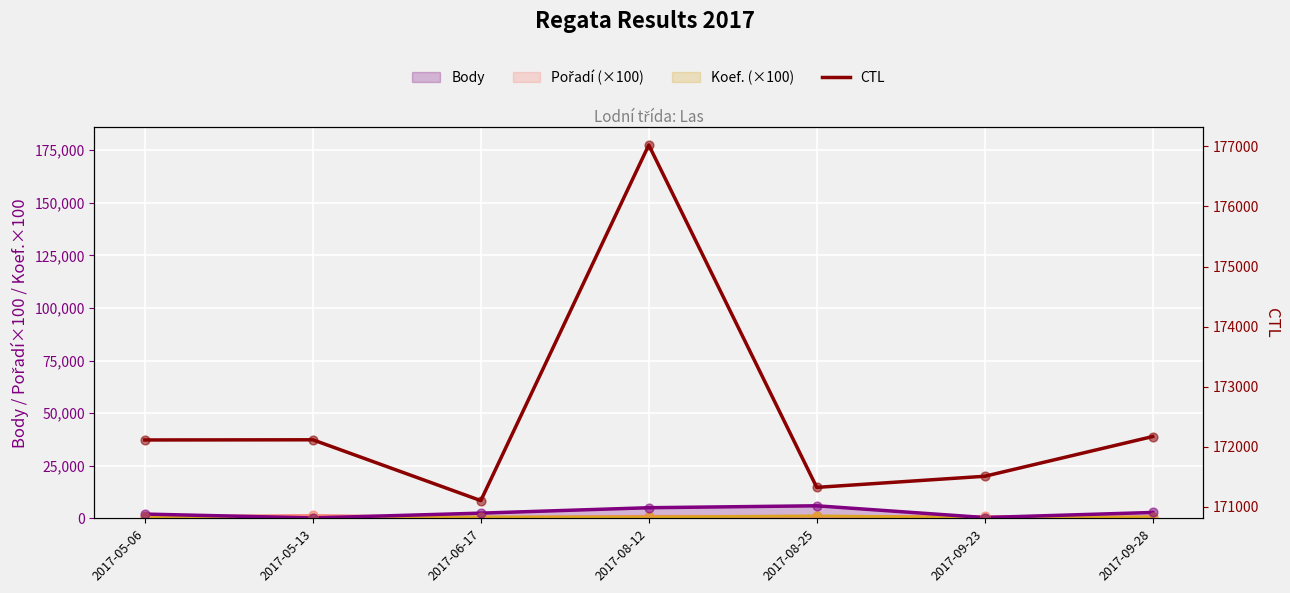

Approximately how many times larger is the value at 2017-08-25 compared to 2017-08-12?

1.0